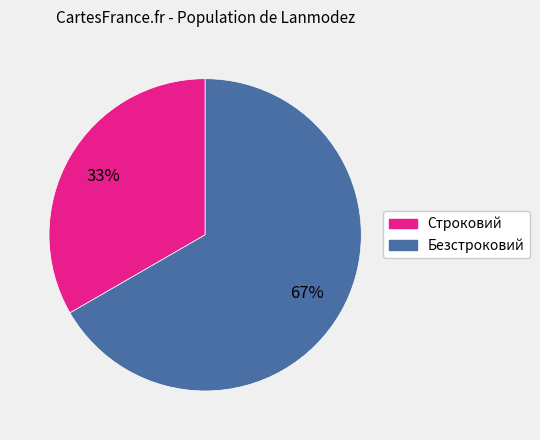

What is the smallest slice in the pie chart?

Строковий